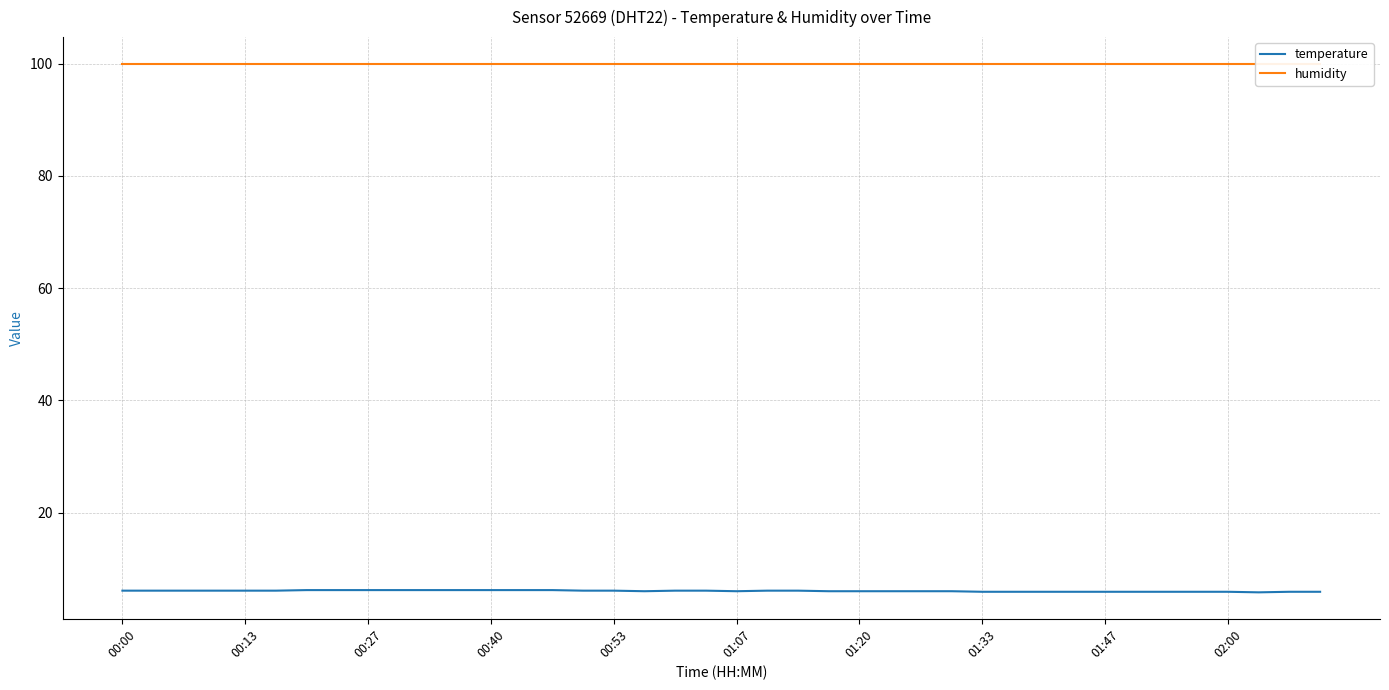

True or false: temperature and humidity intersect in this chart.

False